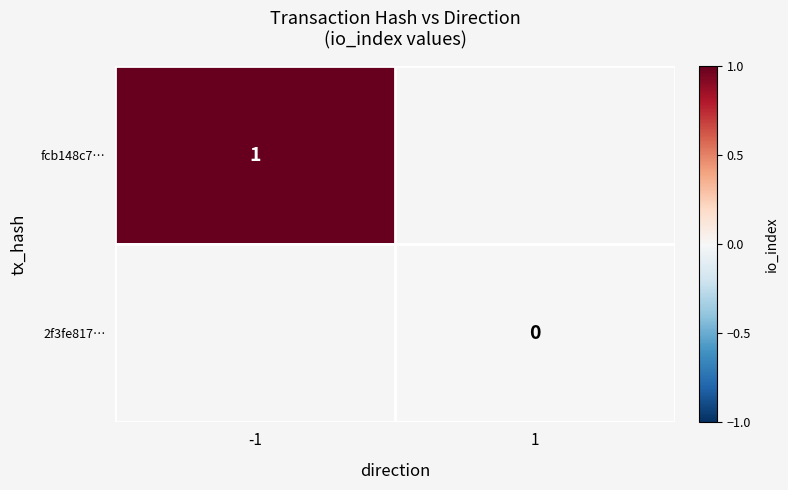

Which label corresponds to the smallest value in the chart?

1